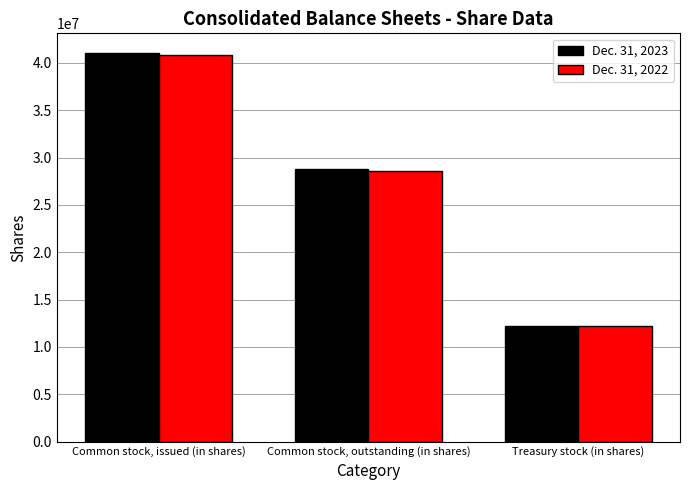

What is the total value across all series at Common stock, issued (in shares)?

81881165